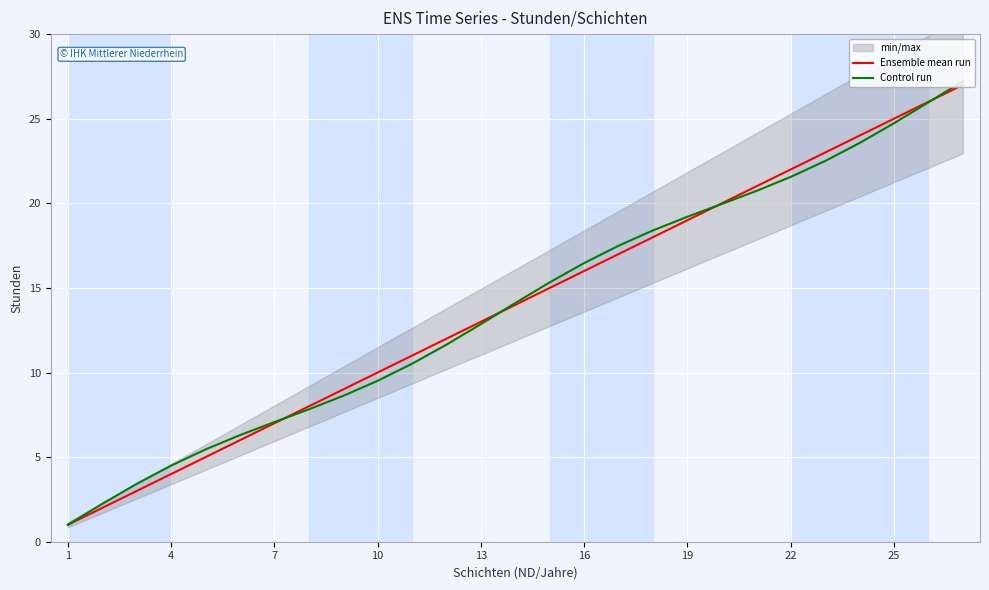

How many data points in Control run are above 14?

14